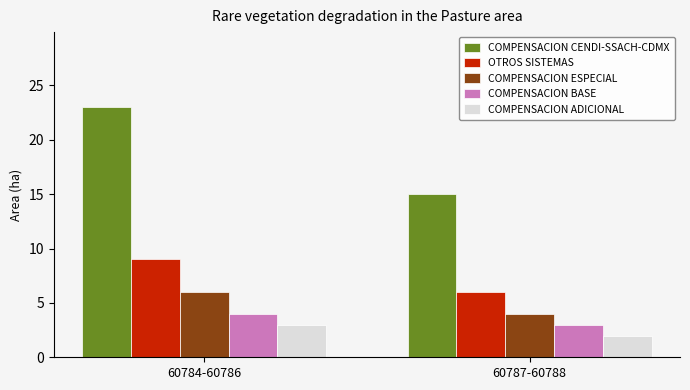

Read the OTROS SISTEMAS value at 60787-60788.

6